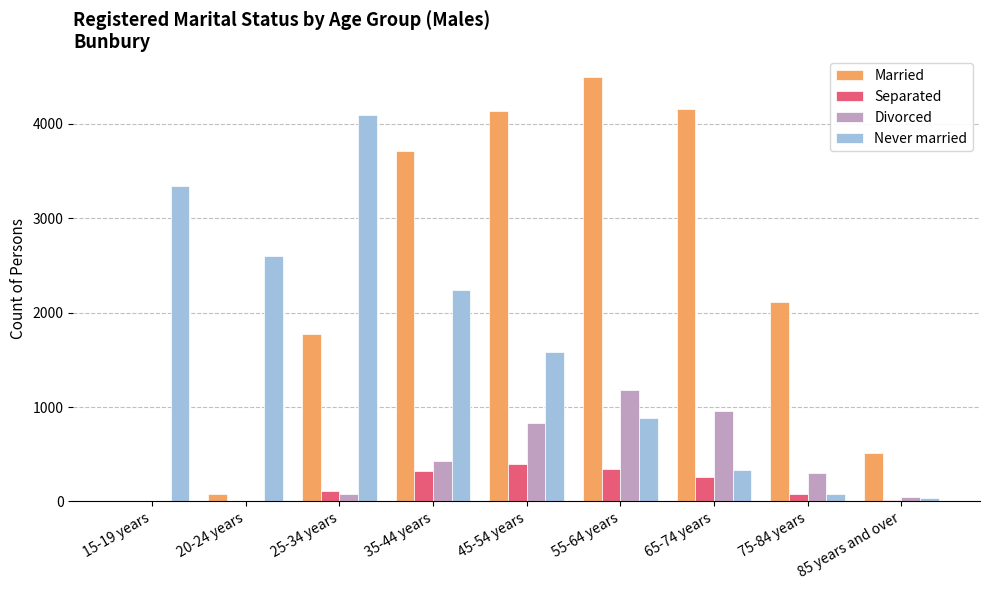

What is the difference between the Married values at 15-19 years and 45-54 years?

4131